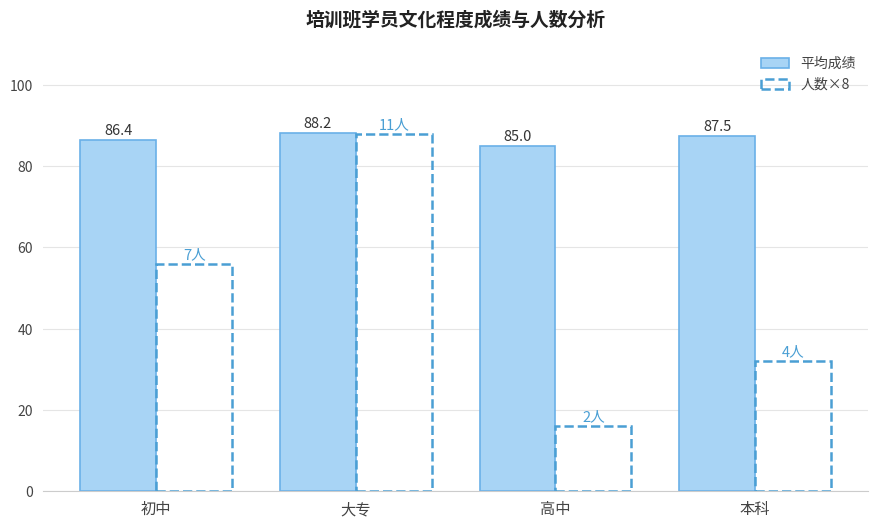

What is the label of the 2nd bar from the right?

高中